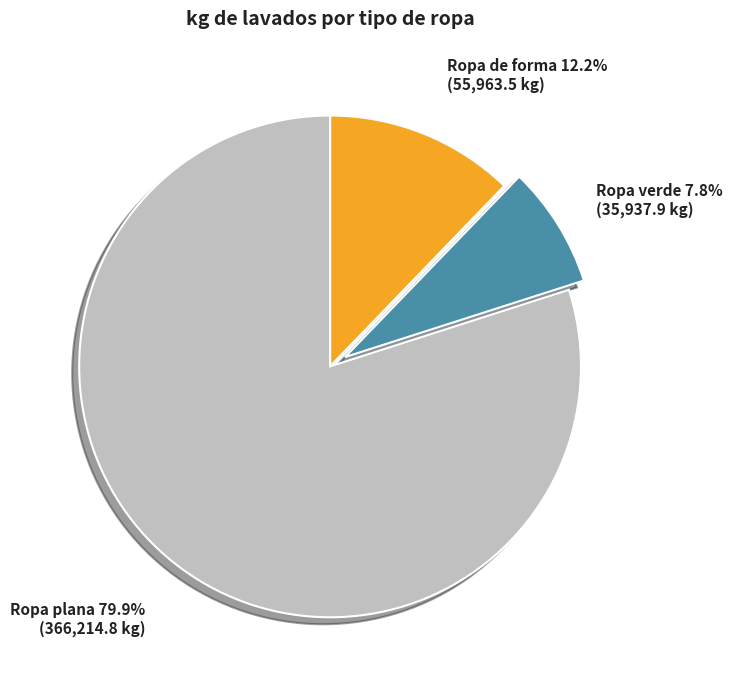

To the nearest percent, what portion does Ropa verde represent?

8%